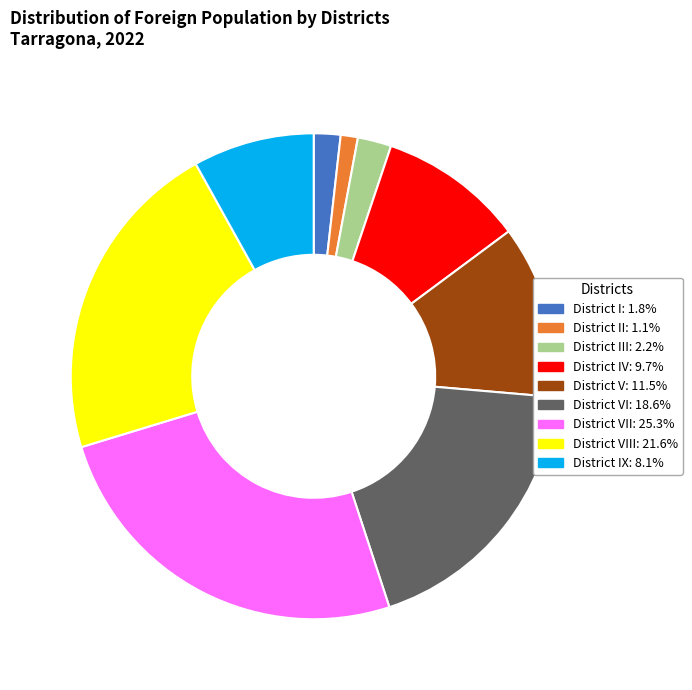

Is there a majority slice in this chart?

No